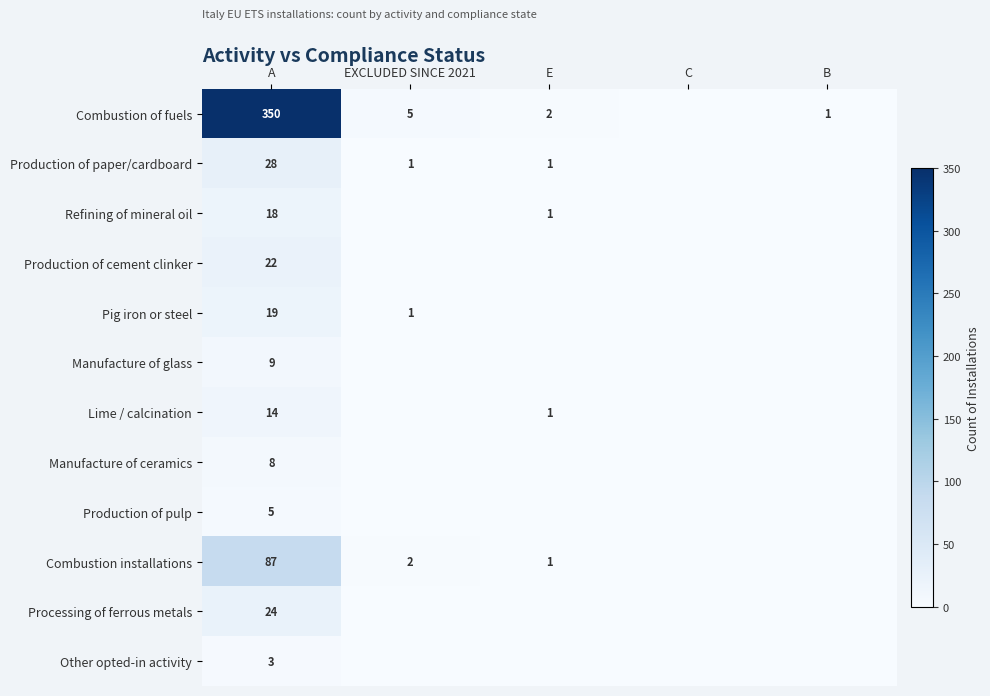

True or false: Production of pulp has a value of 7 at A.

False